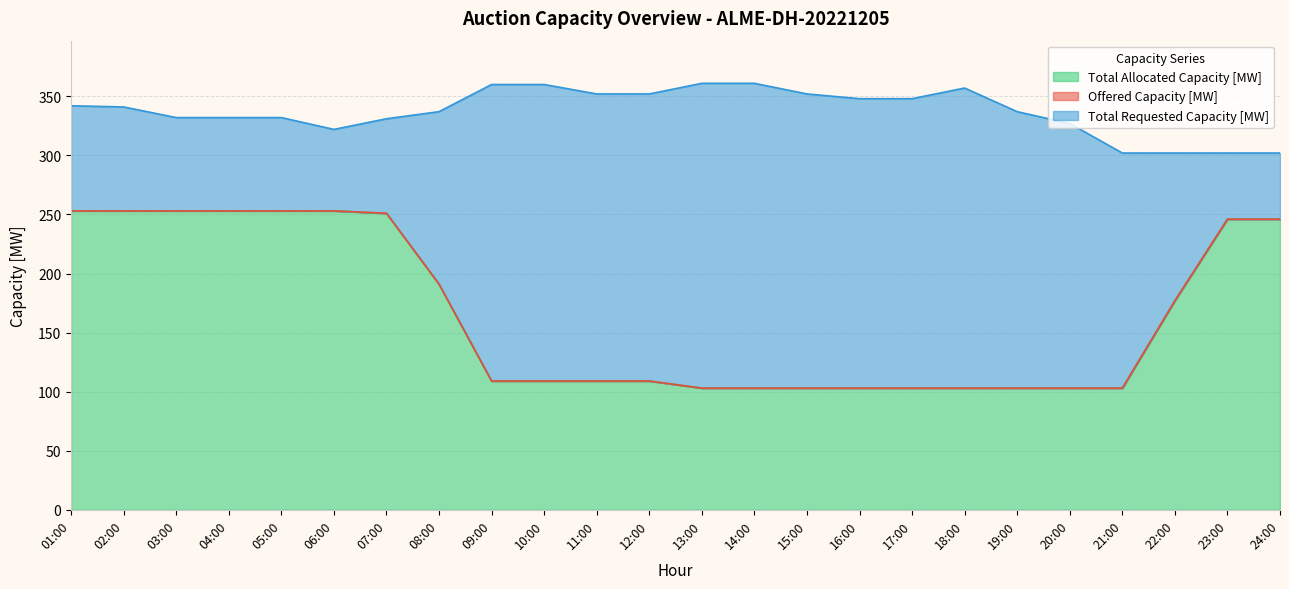

How many series are shown in this chart?

3